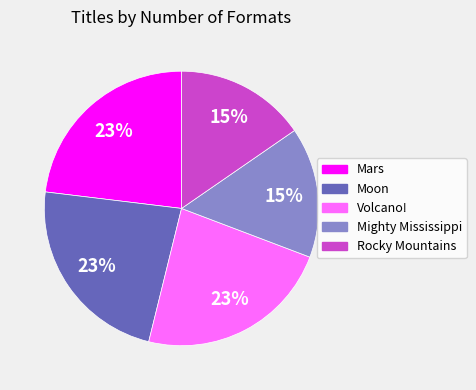

Does any single category account for the majority?

No